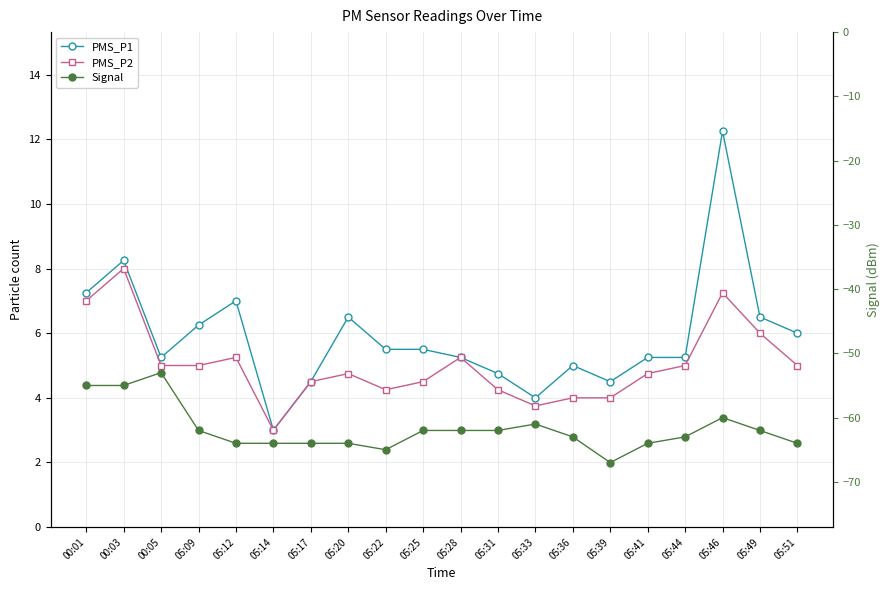

Is it true that PMS_P2 equals 2.4 at 05:36?

False